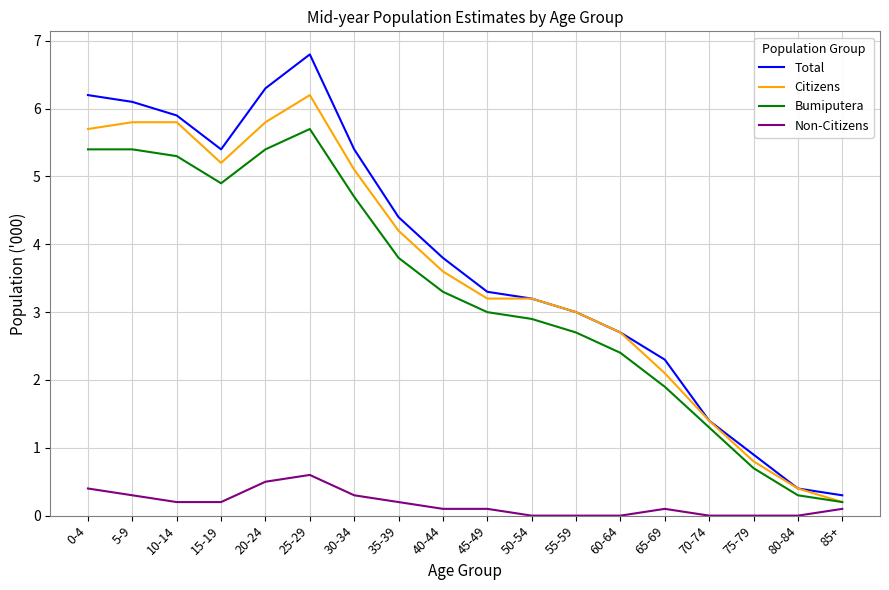

What is the lowest value of the Total series?

0.3